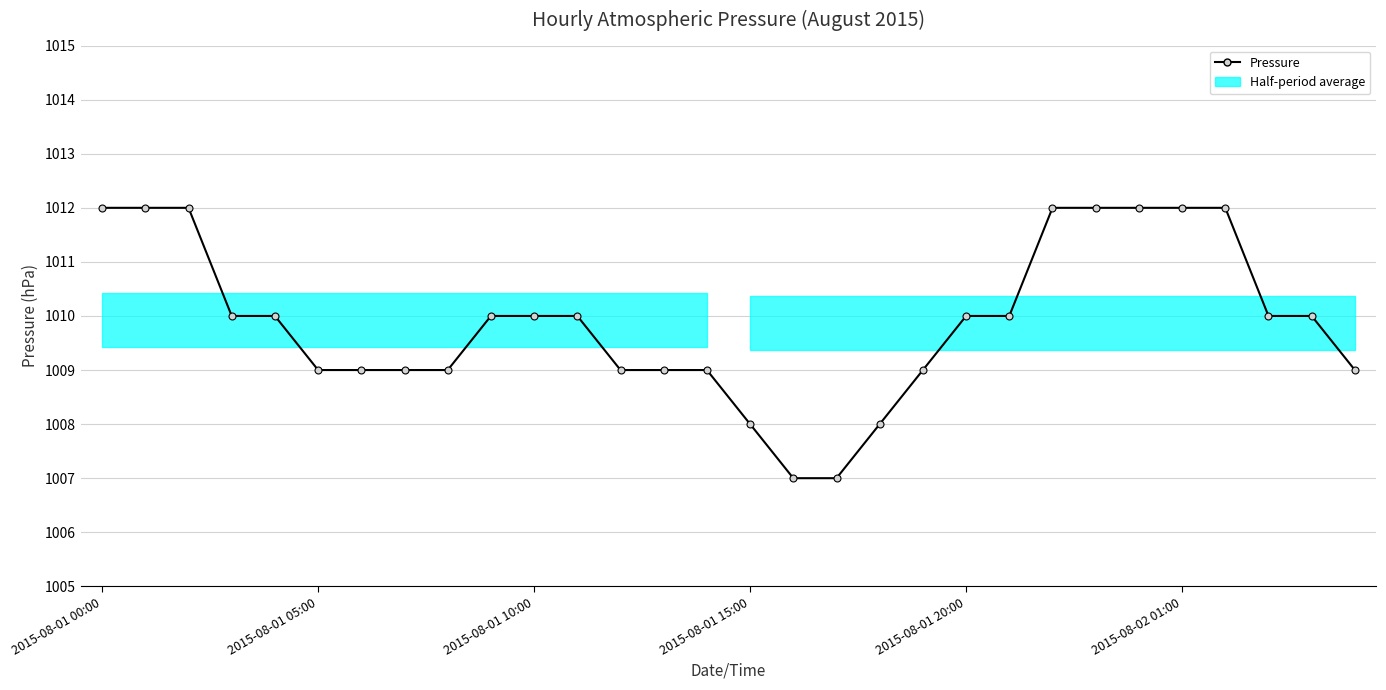

What is the label of the 15th point from the left?

14